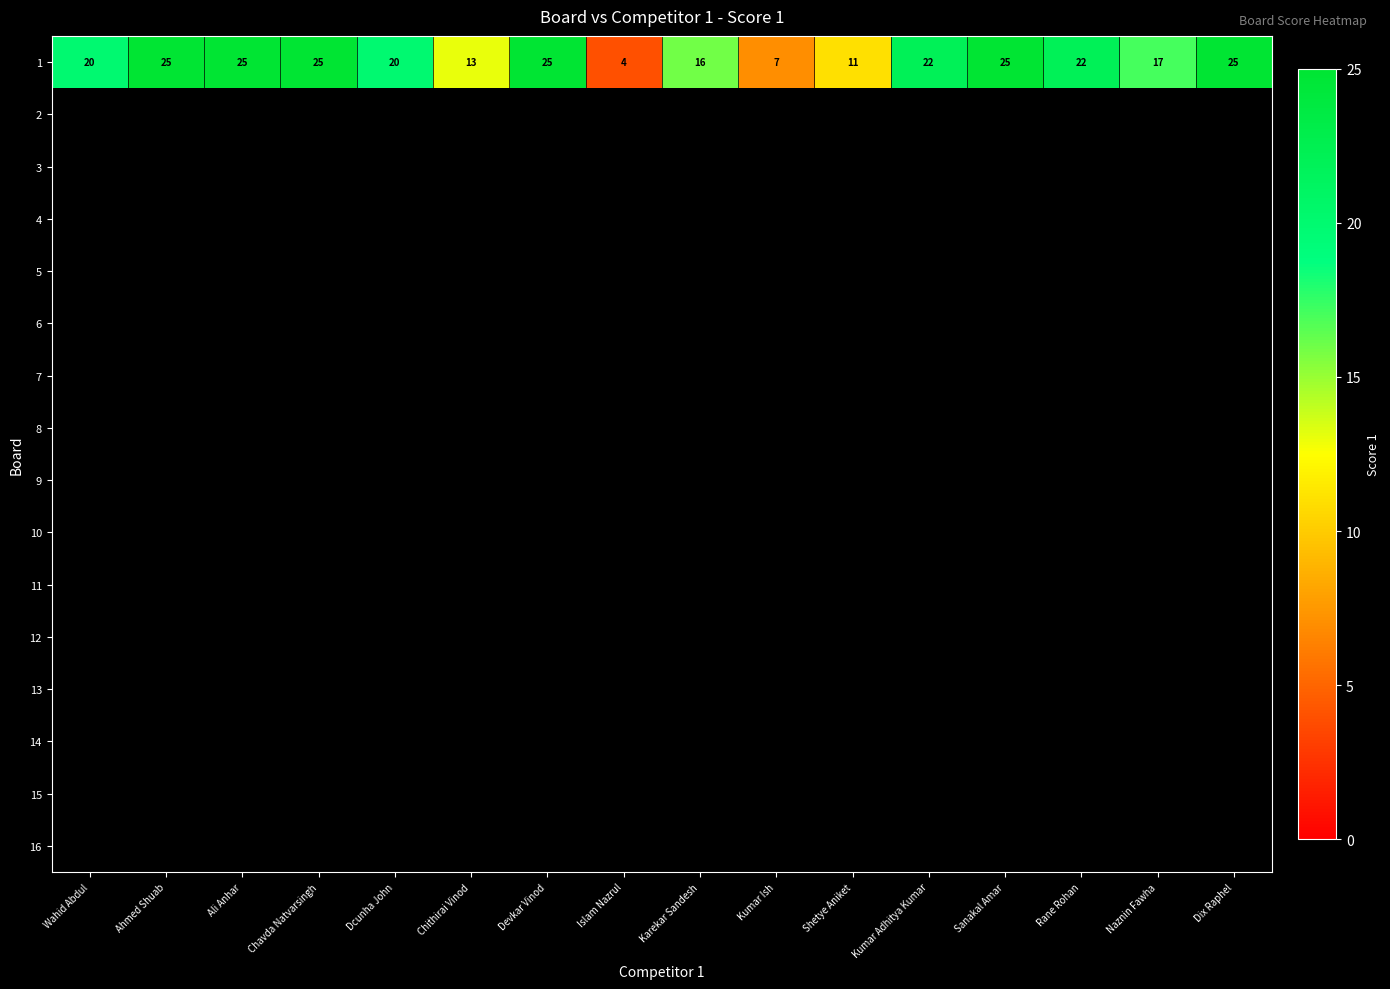

What is the sum of all values?

302